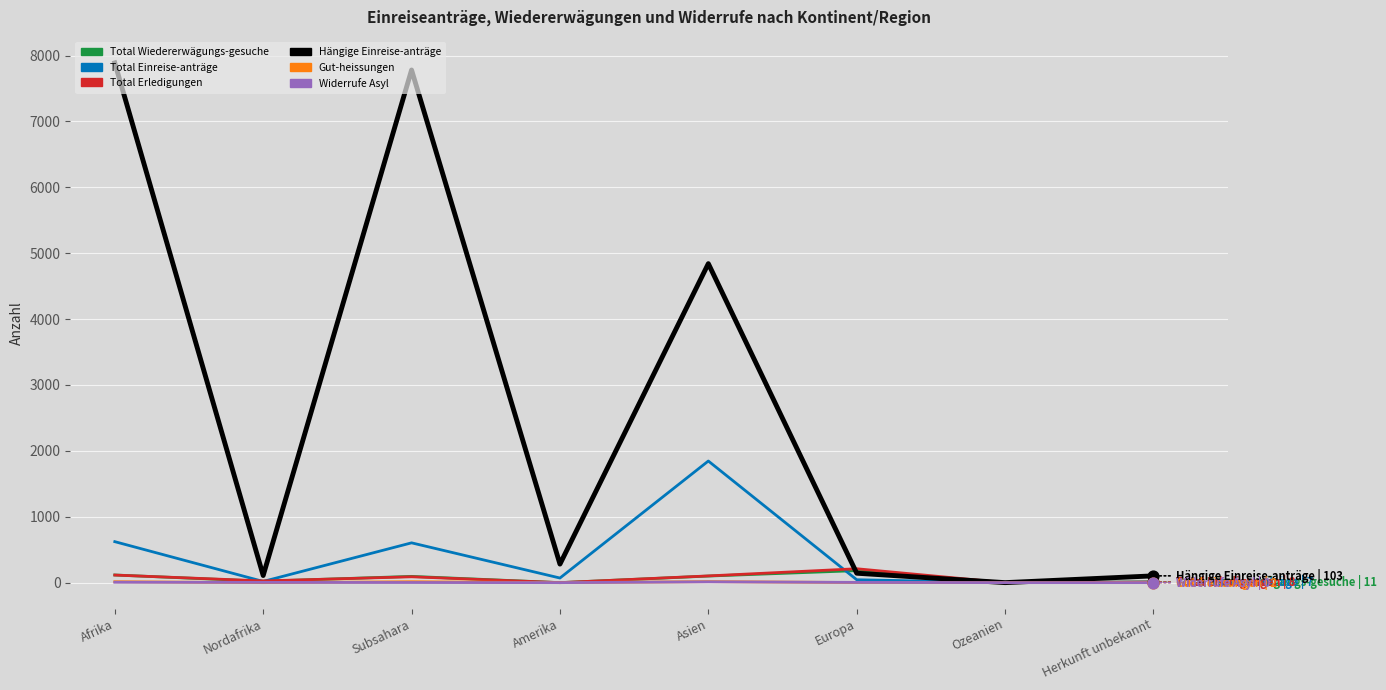

At how many categories does at least one series exceed 6993?

2